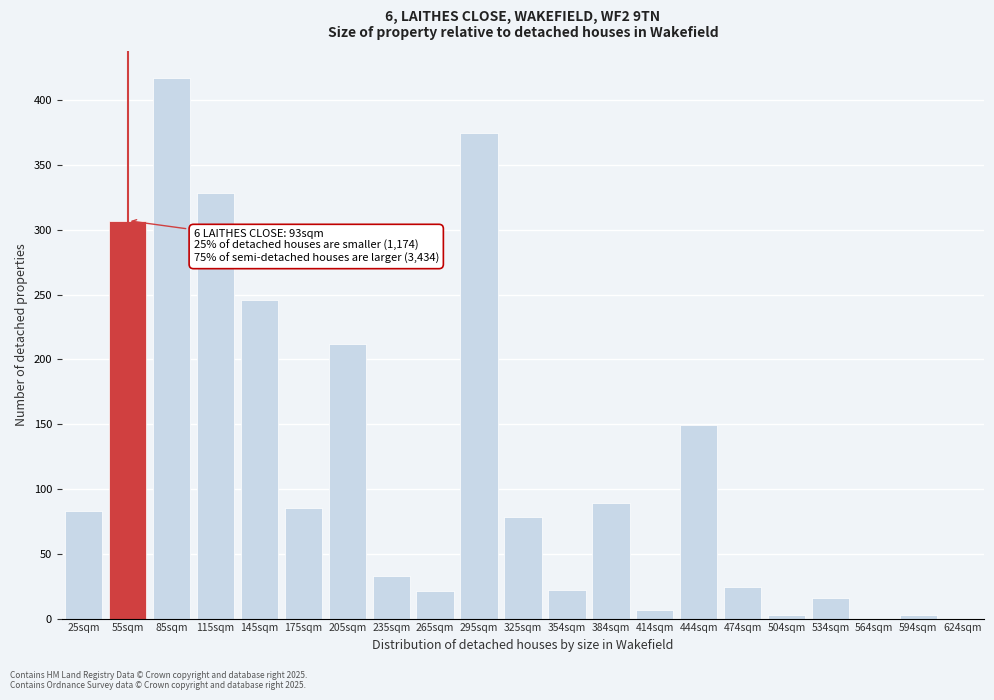

Between 25sqm and 354sqm, which is larger?

25sqm